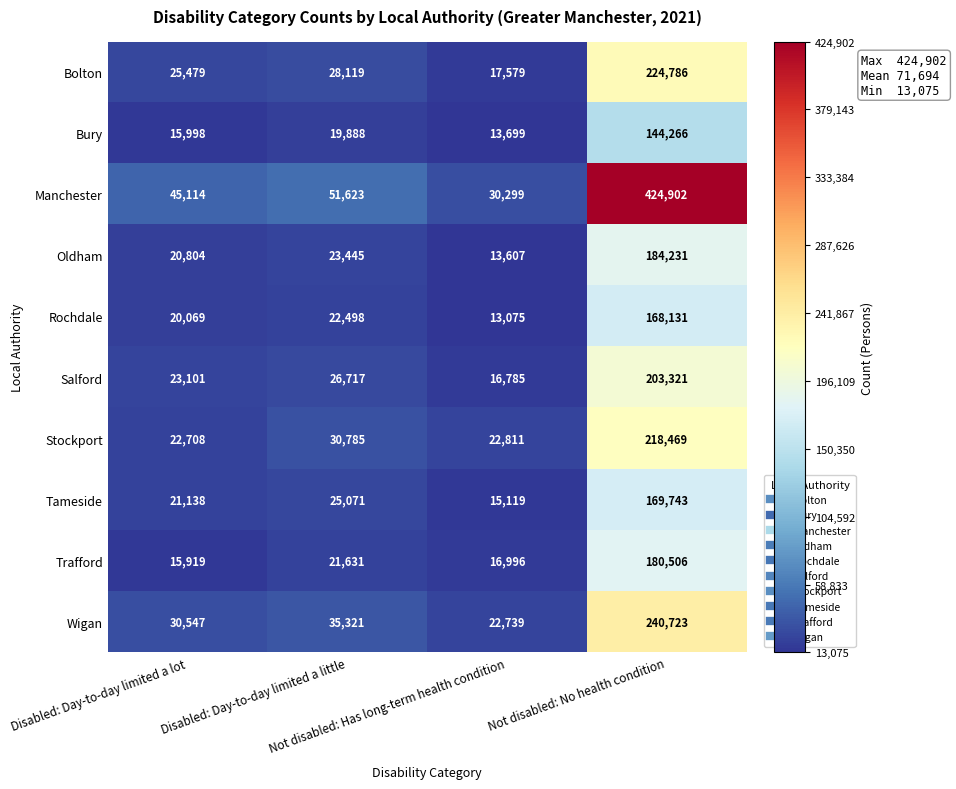

Which series changed the most between Disabled: Day-to-day limited a lot and Disabled: Day-to-day limited a little?

Stockport